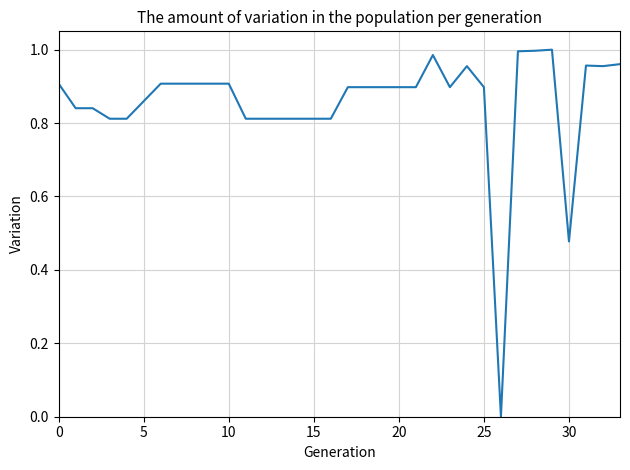

Does the chart display data point markers on the line(s)?

No